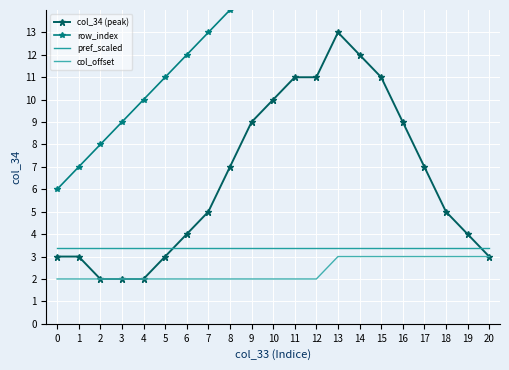

Which series has the largest total across all categories?

row_index